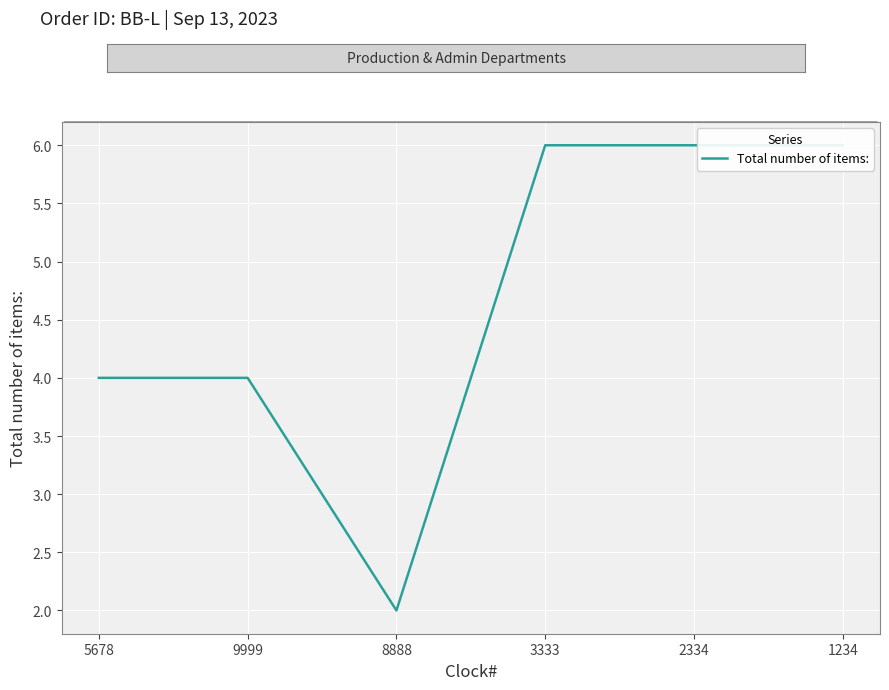

Reading left to right, transcribe all the data shown in this chart.

4	4	2	6	6	6